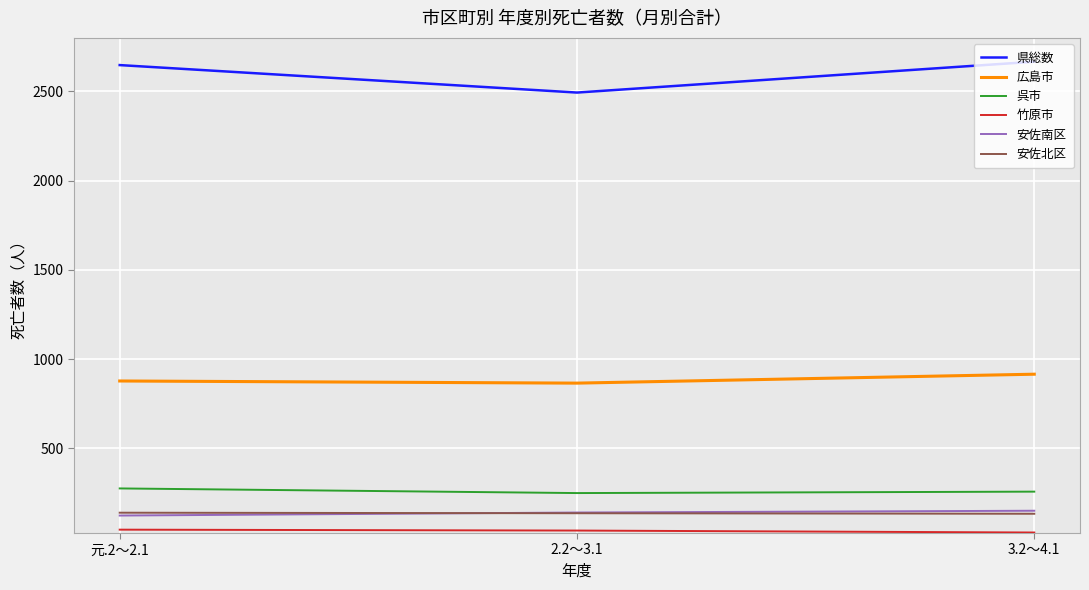

How many values in the 呉市 series are below 258?

1